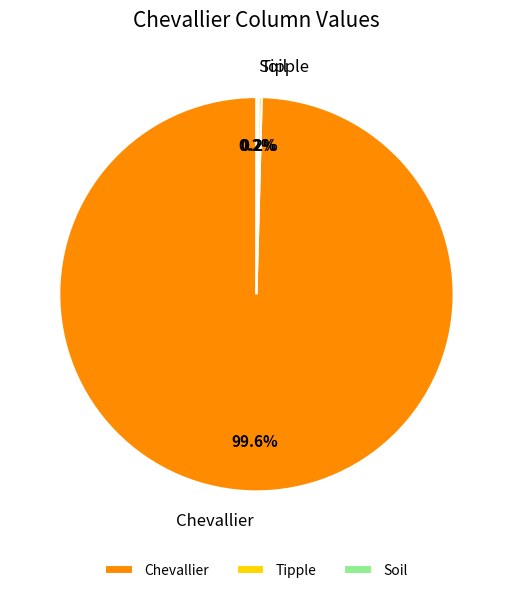

What is the majority slice?

Chevallier